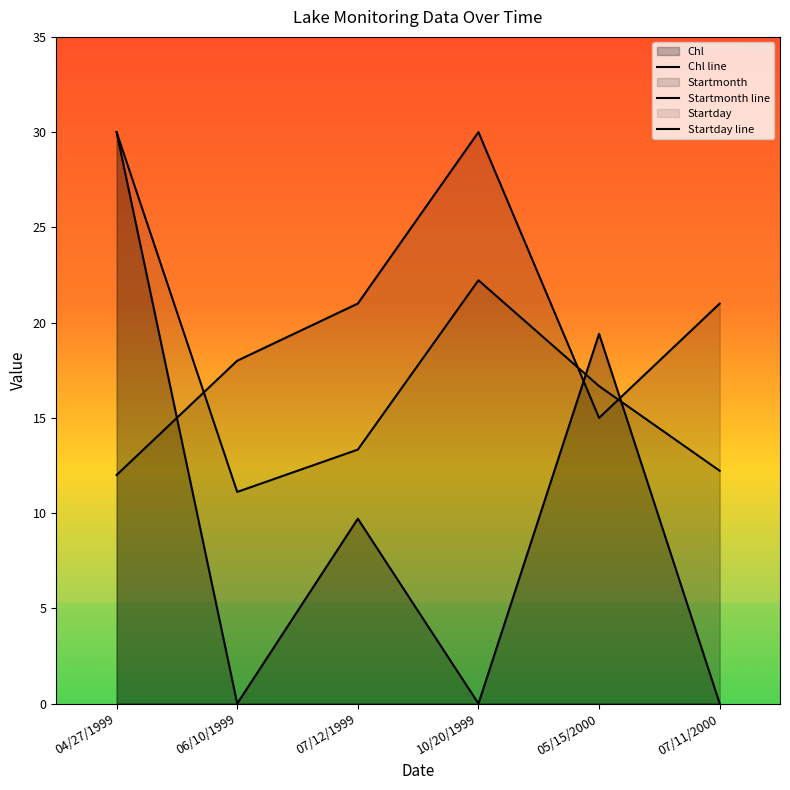

How many data points in Startday line are less than 16?

3